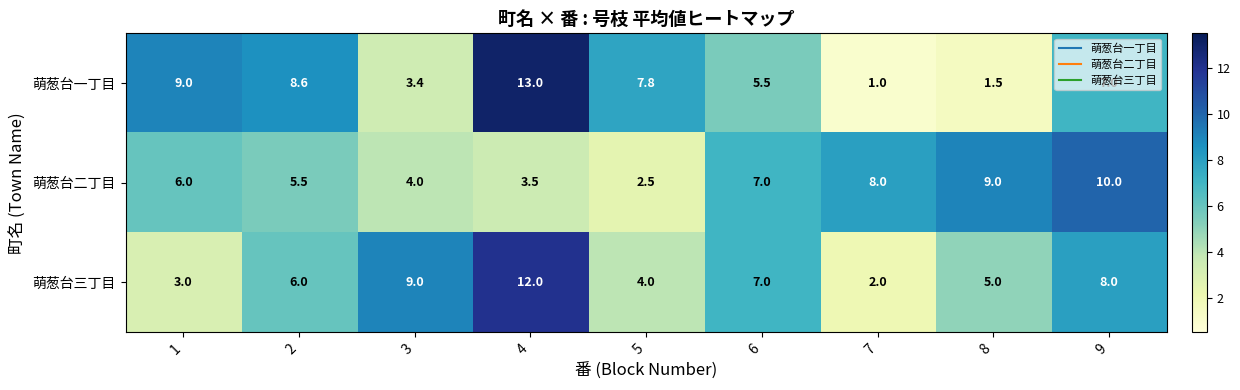

What is the difference between the 萌葱台一丁目 values at 6 and 9?

1.5